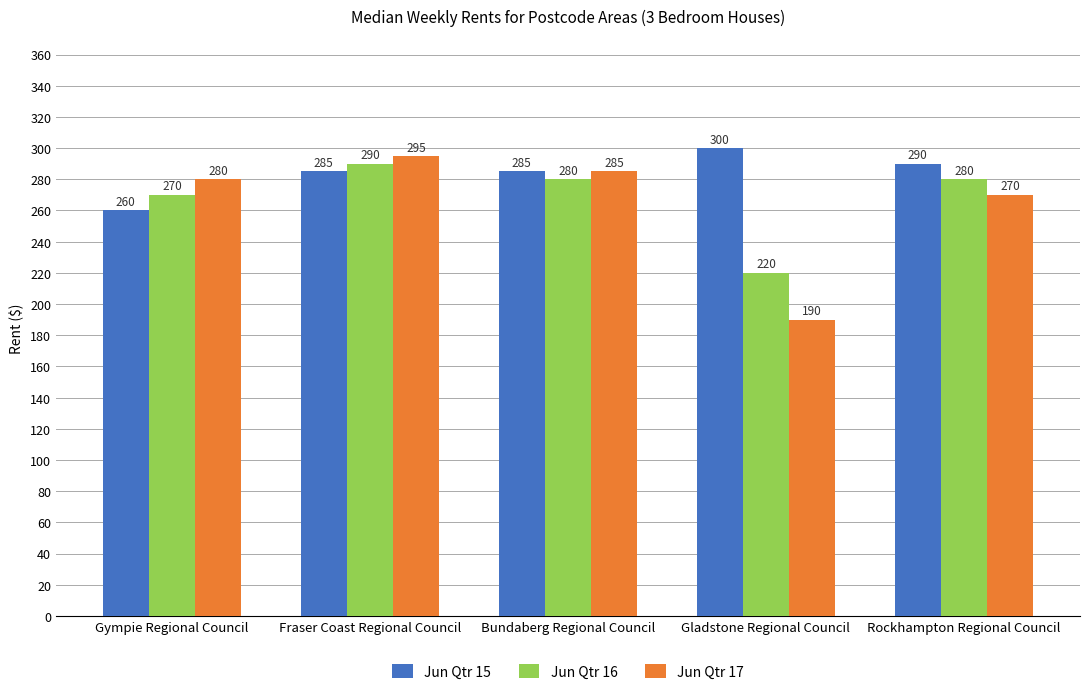

What is the difference between the maximum and minimum values in the Jun Qtr 15 series?

40